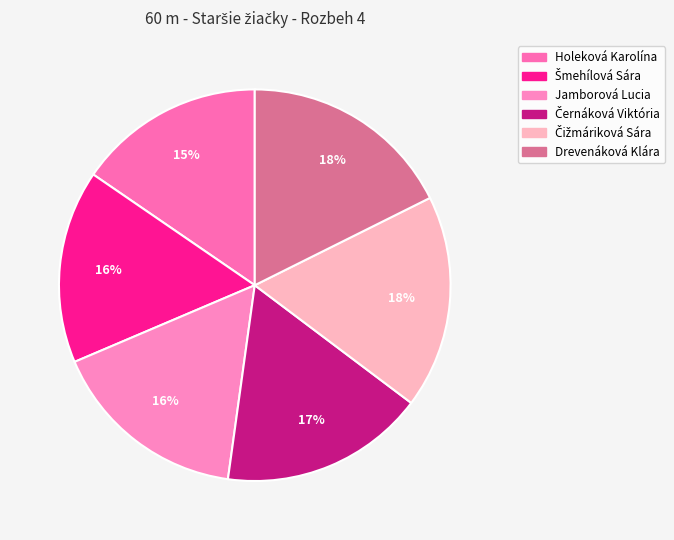

How many slices are in this pie chart?

6